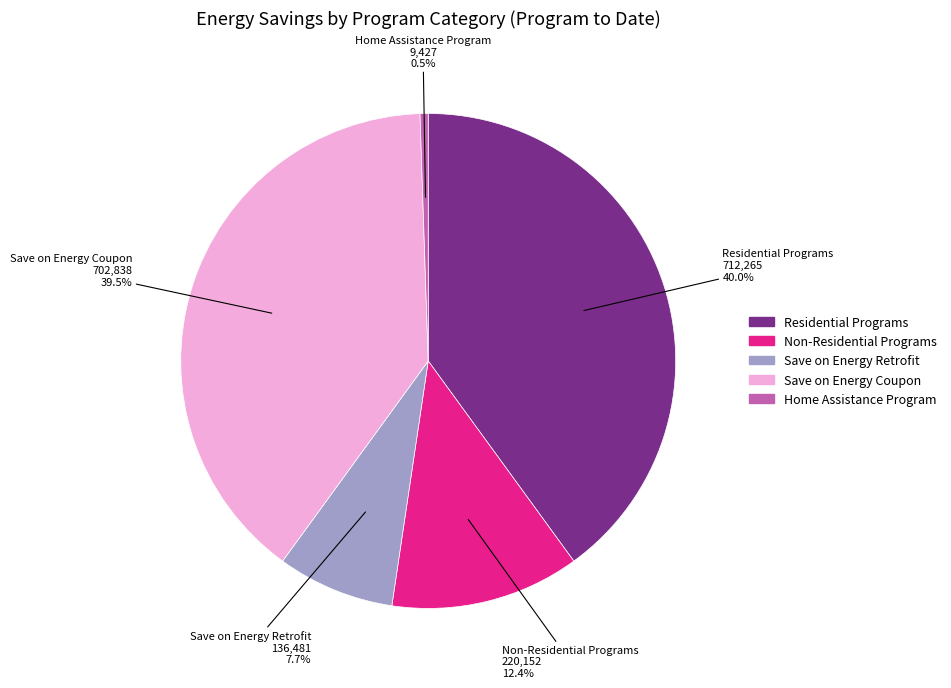

How many segments does this pie chart have?

5